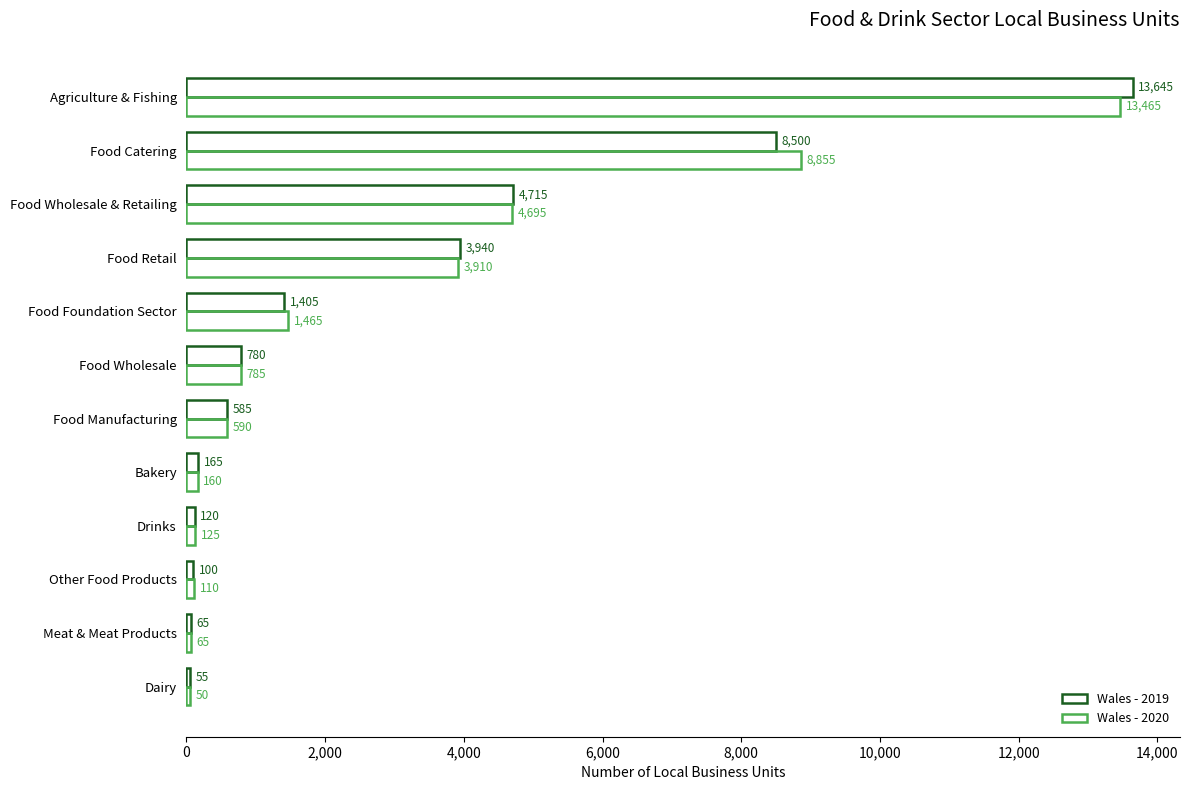

Count the number of categories in the chart.

12